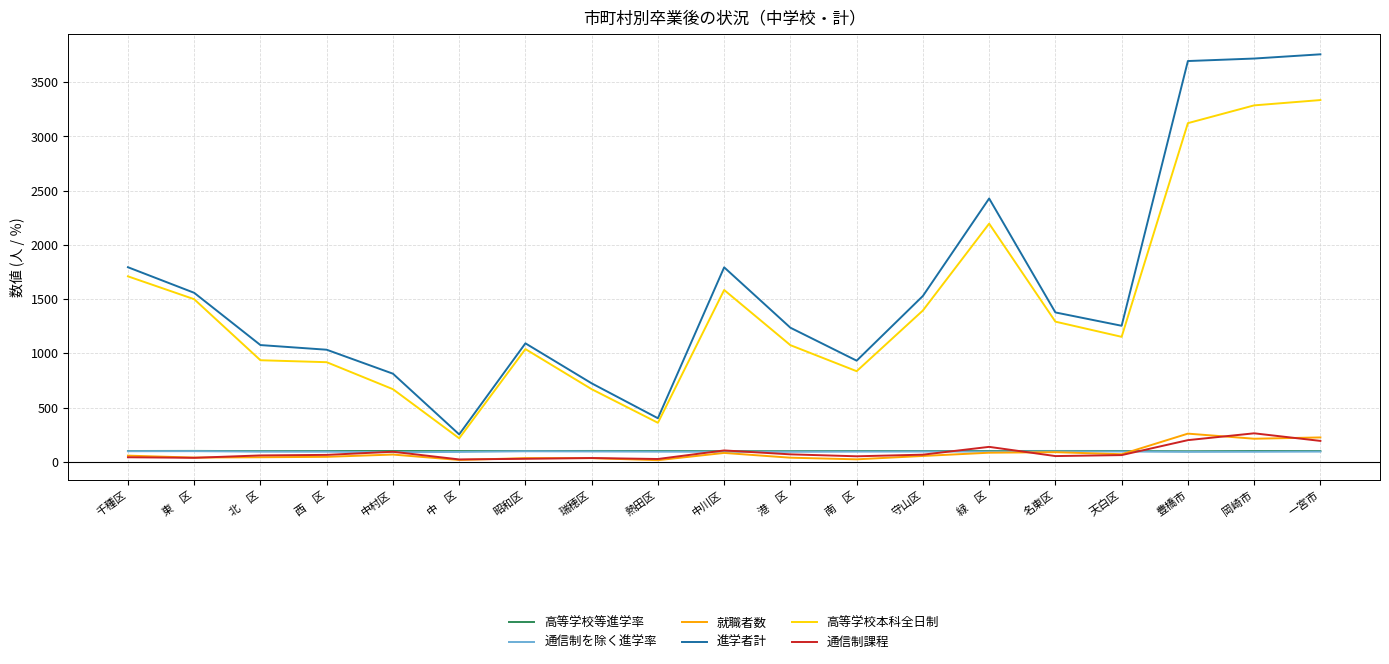

At which label does 通信制を除く進学率 first exceed 93?

千種区